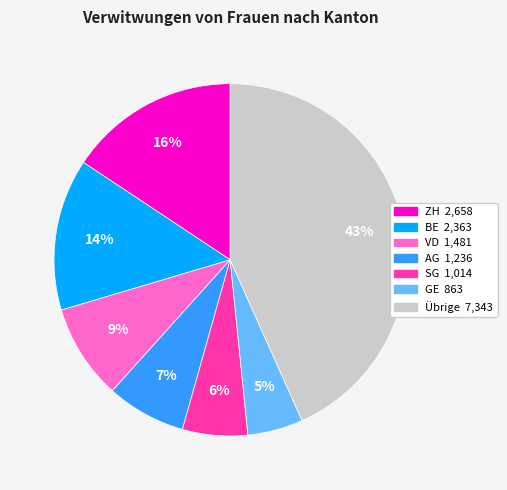

To the nearest percent, what is the difference between the largest and smallest slice percentages?

38%